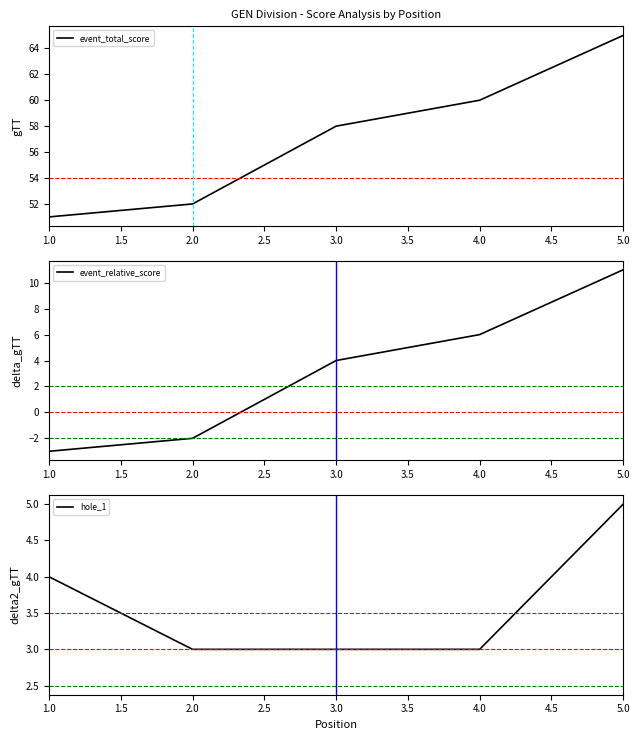

The value of event_total_score at 5.0 is 65. True or false?

True